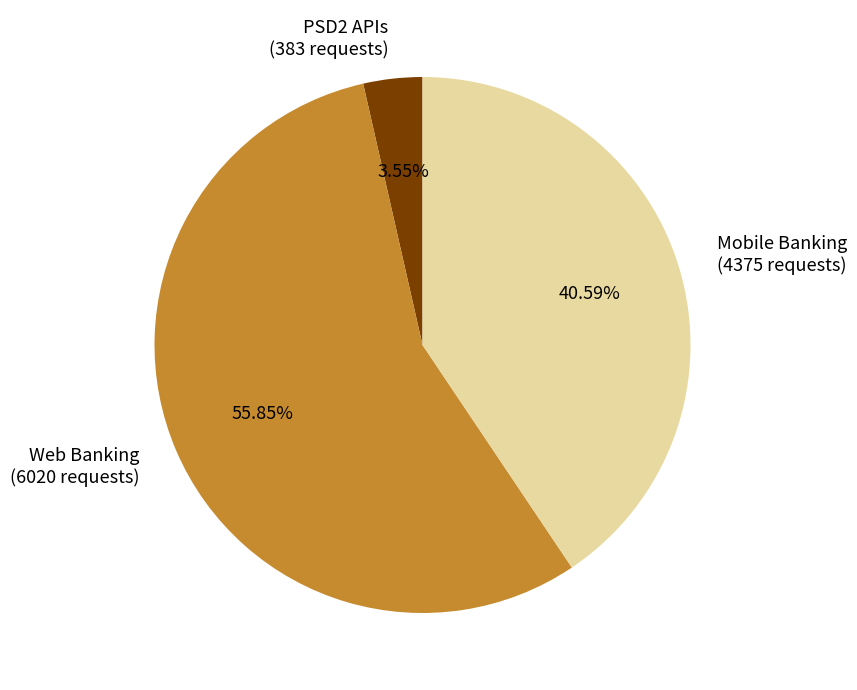

What is the smallest slice in the pie chart?

PSD2 APIs